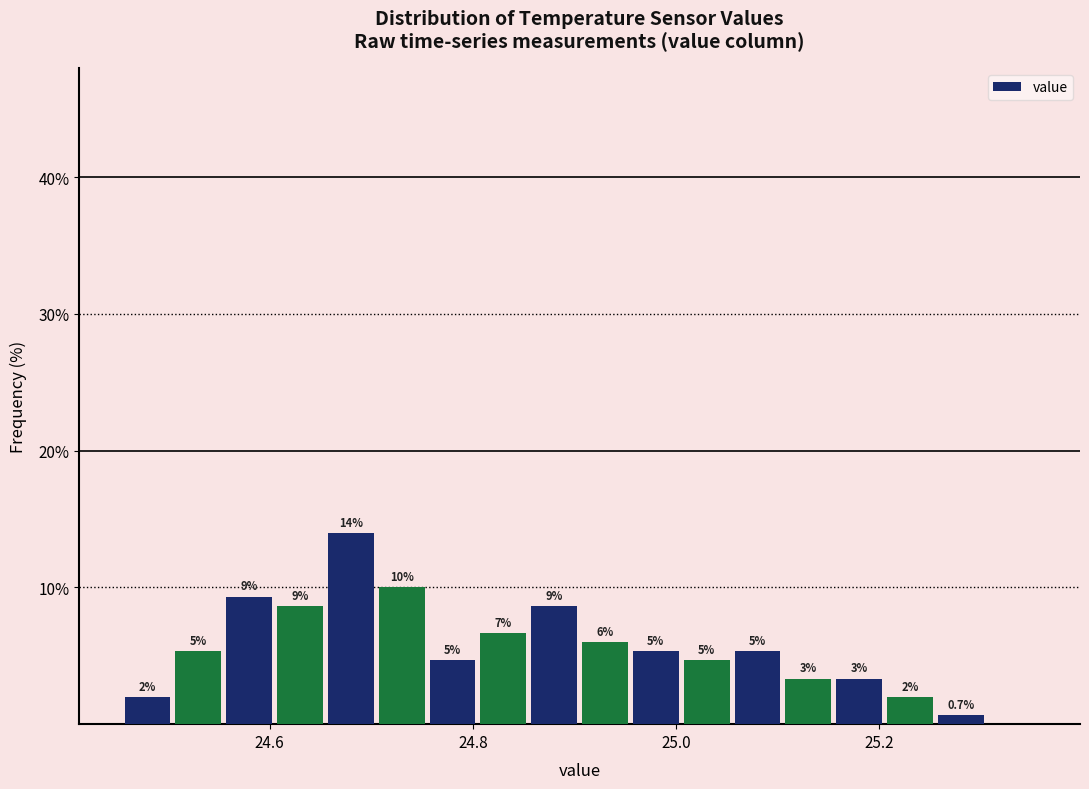

Read against the x-axis, roughly where is the centre of the tallest bar?

24.68